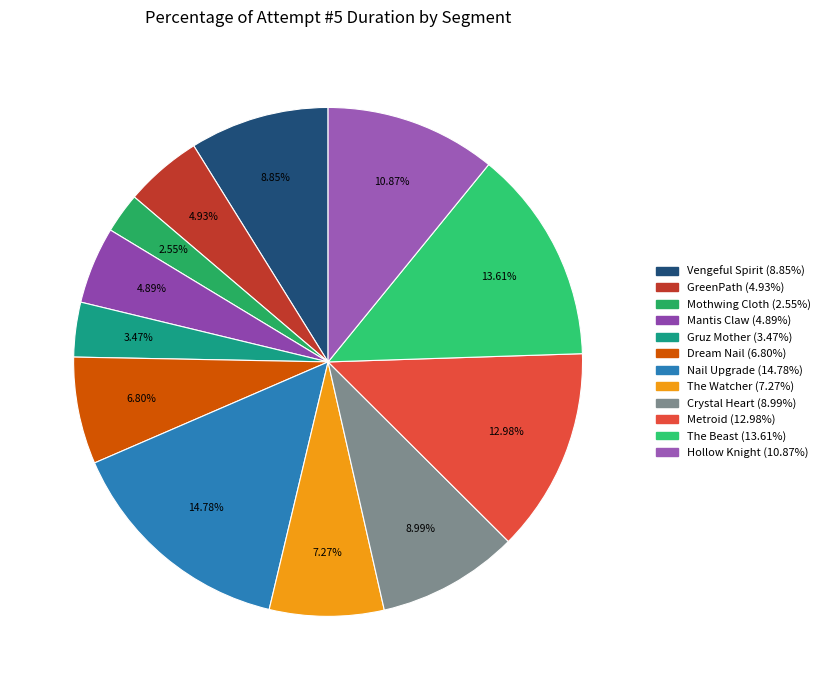

Do Dream Nail and Hollow Knight together represent more than half of the pie?

No